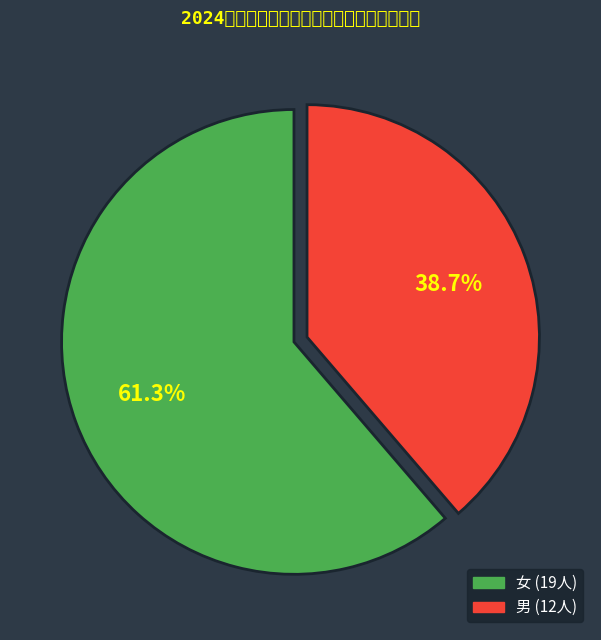

What is the ratio of the value at 女 to the value at 男?

1.6